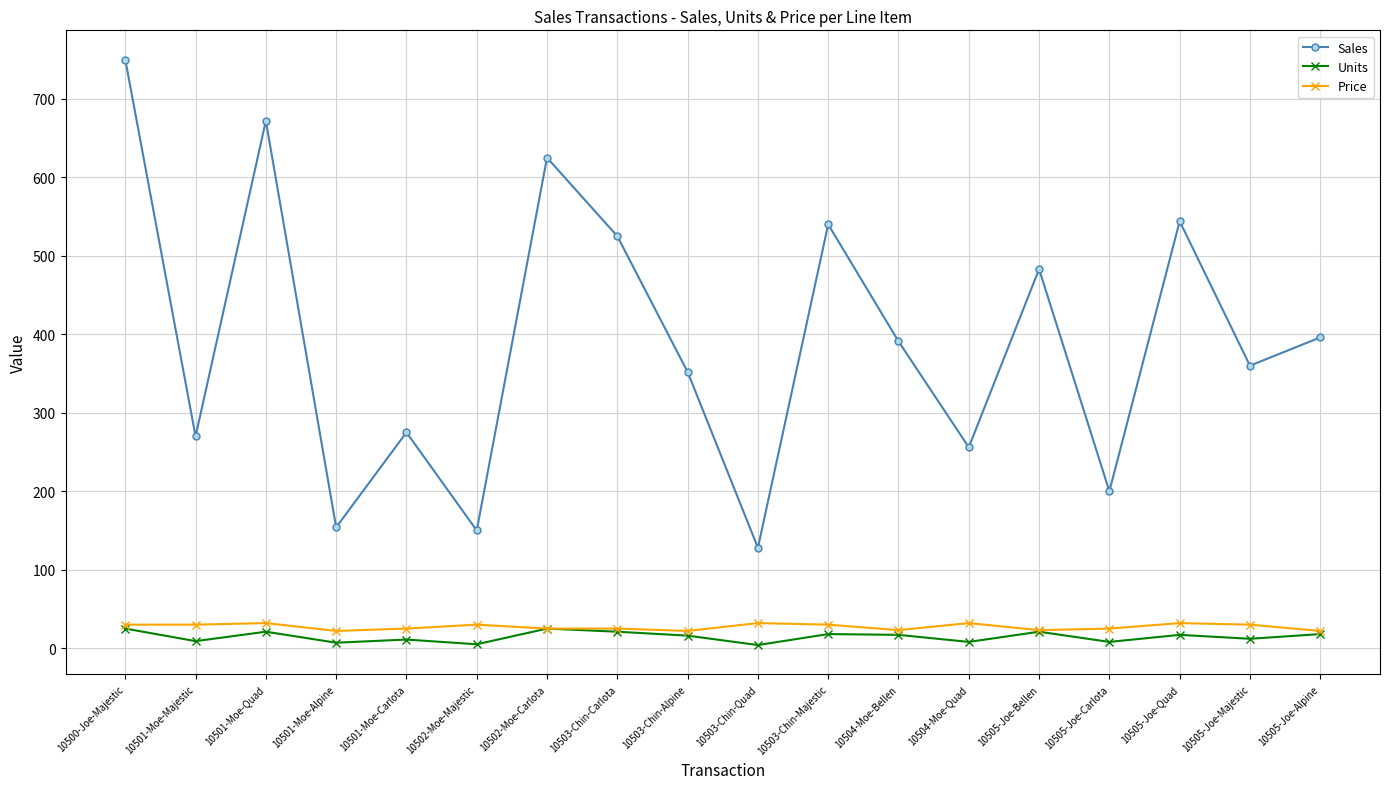

At how many categories does at least one series exceed 656?

2